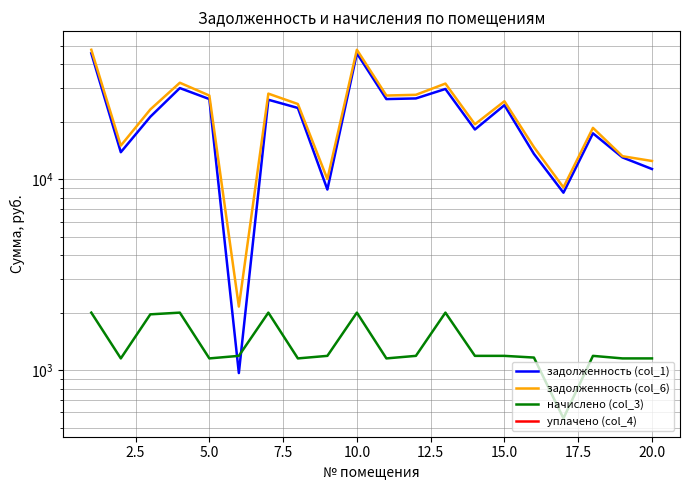

What is the greatest value displayed?

47778.2